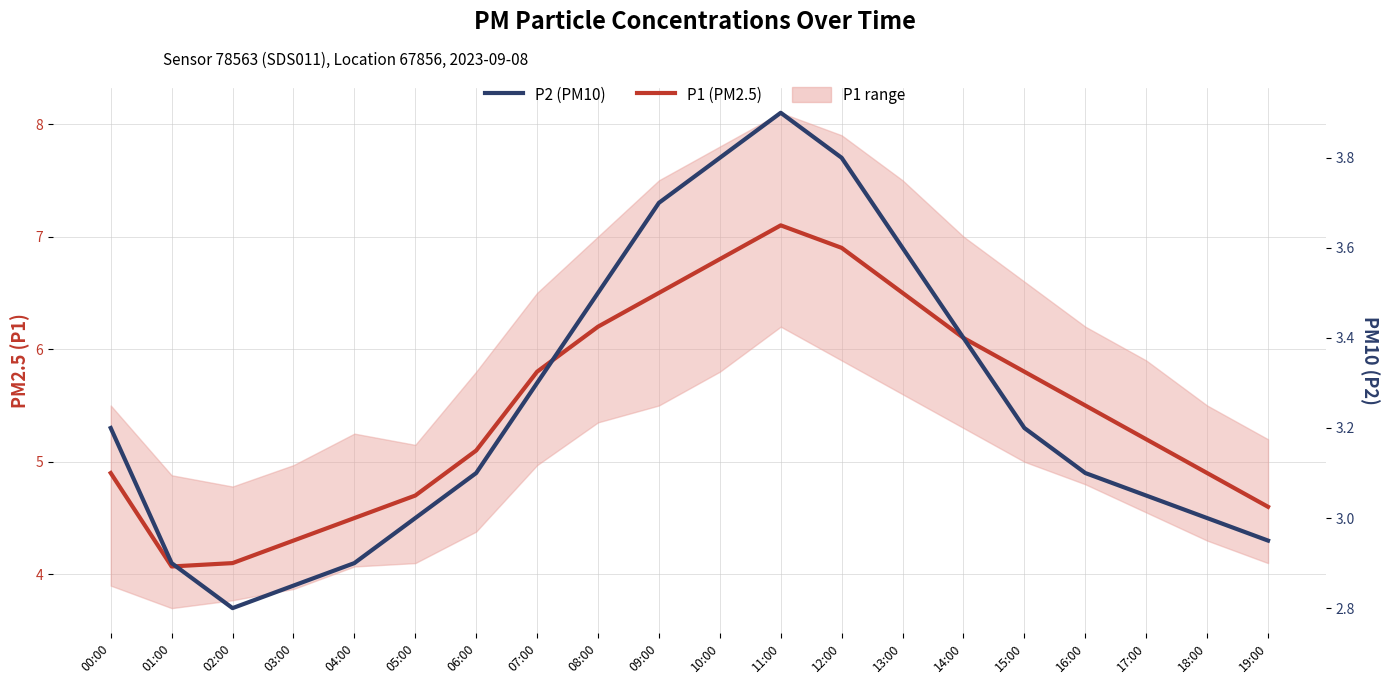

In P1 (PM2.5), how many points are lower than both neighbors (excluding endpoints)?

1